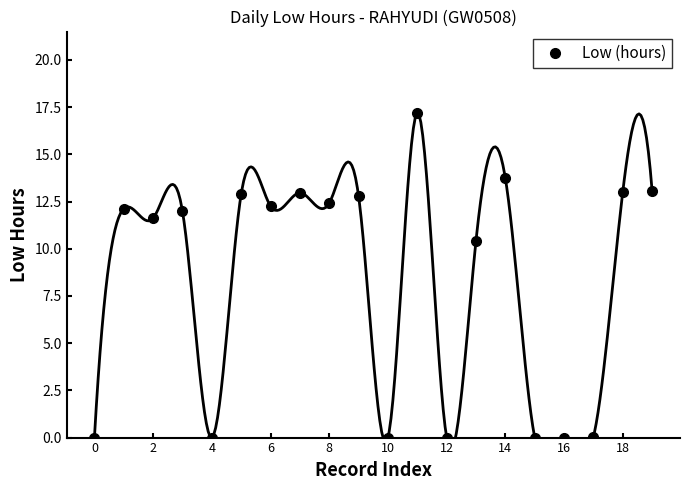

Where is the data nearest to the value 8?

13